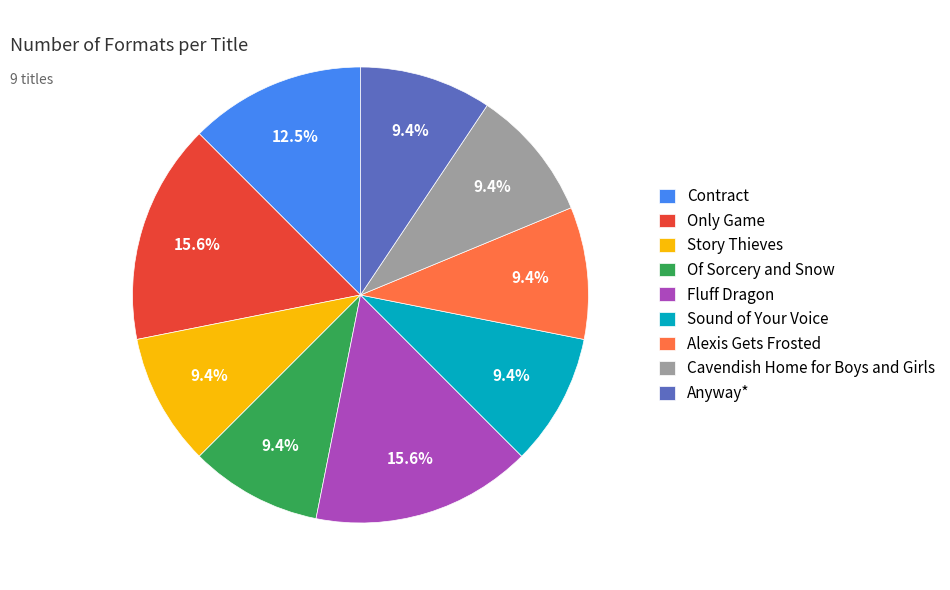

Between Of Sorcery and Snow and Contract, which is larger?

Contract